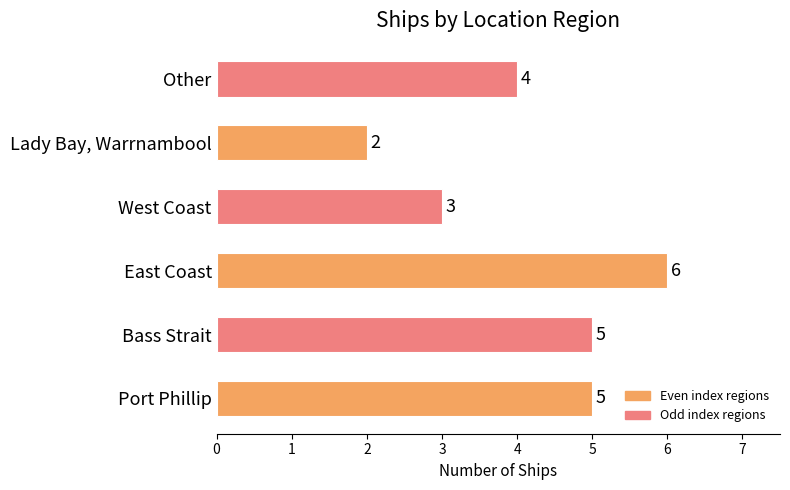

Reading right to left, transcribe all the data shown in this chart.

Other=4	Lady Bay, Warrnambool=2	West Coast=3	East Coast=6	Bass Strait=5	Port Phillip=5